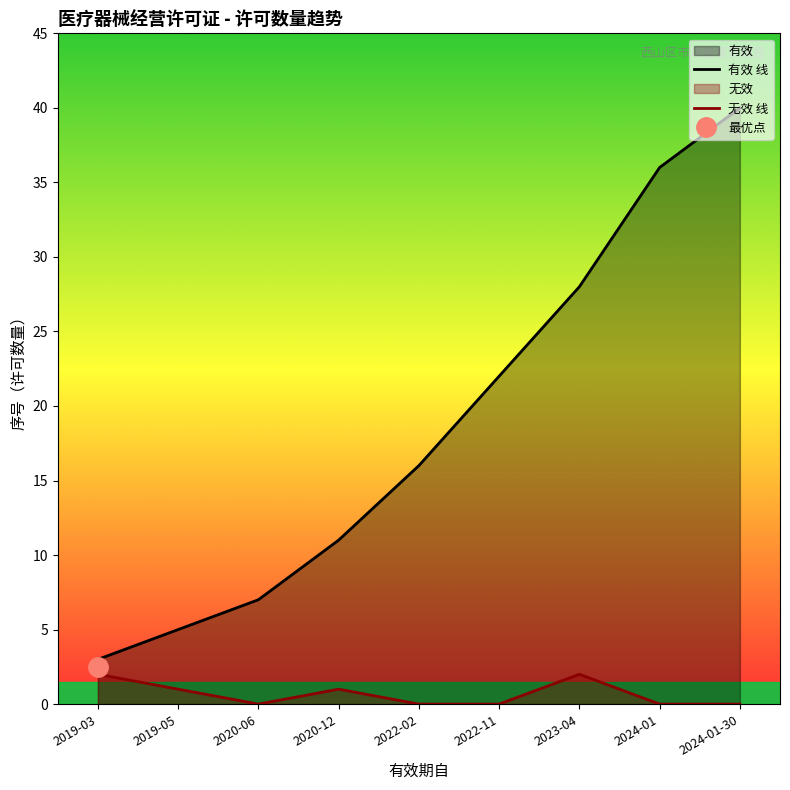

What is the difference between the maximum and minimum values in the 有效 线 series?

37